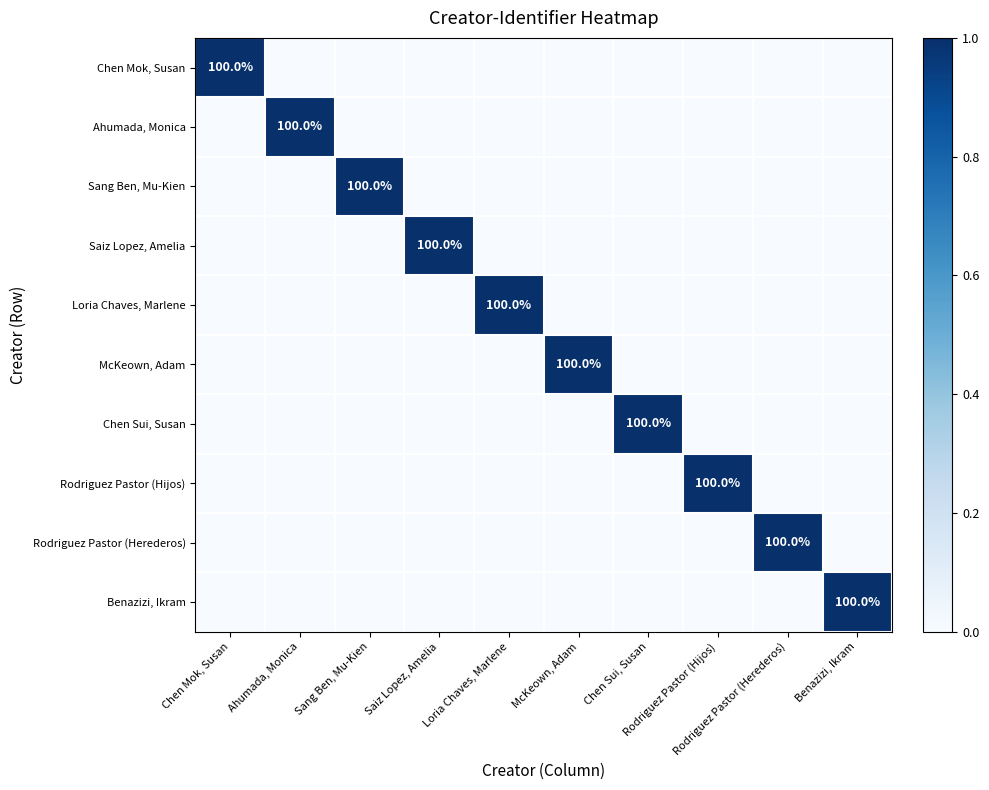

What is the difference between the highest and lowest values at Rodriguez Pastor (Hijos)?

1